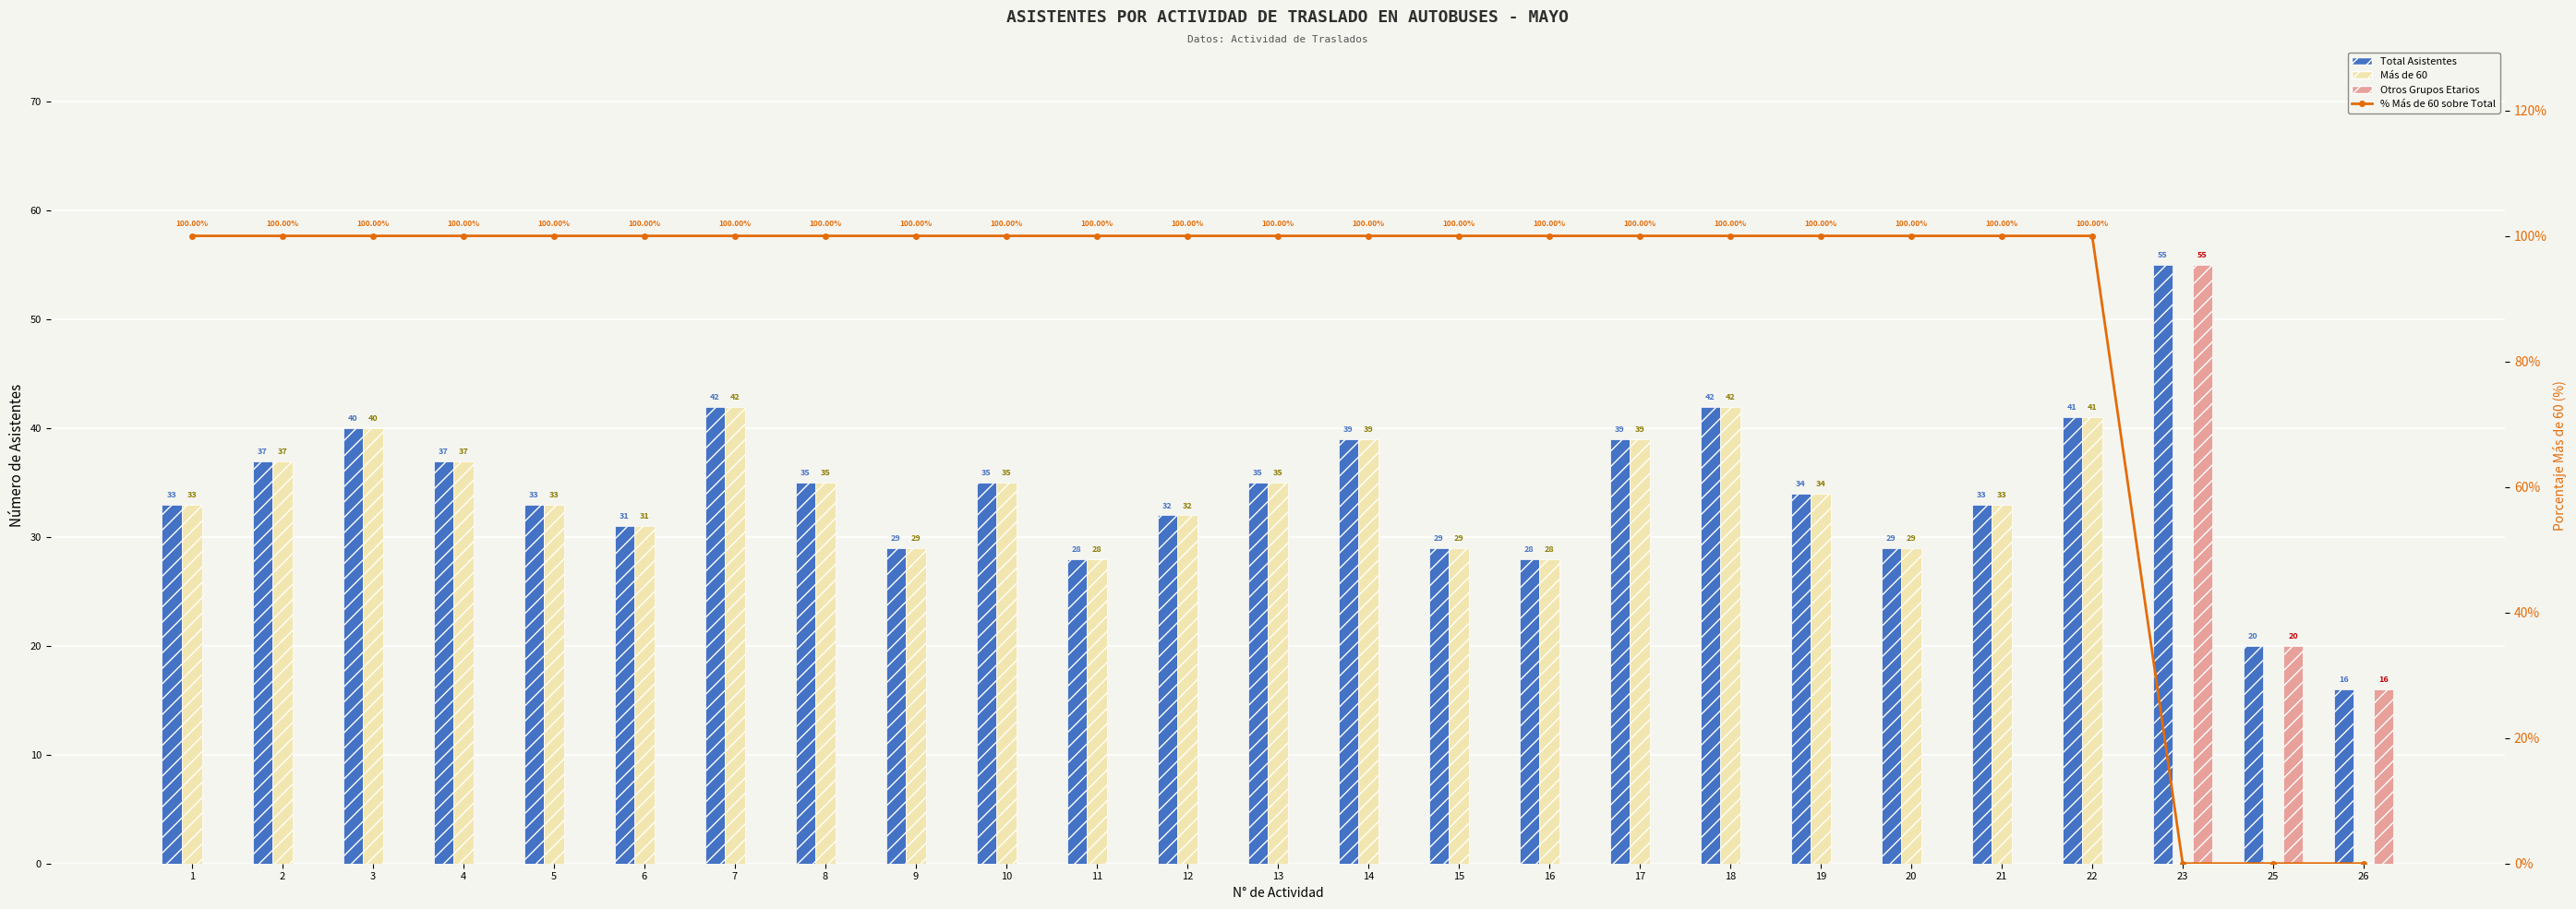

How many distinct data groups are displayed?

4